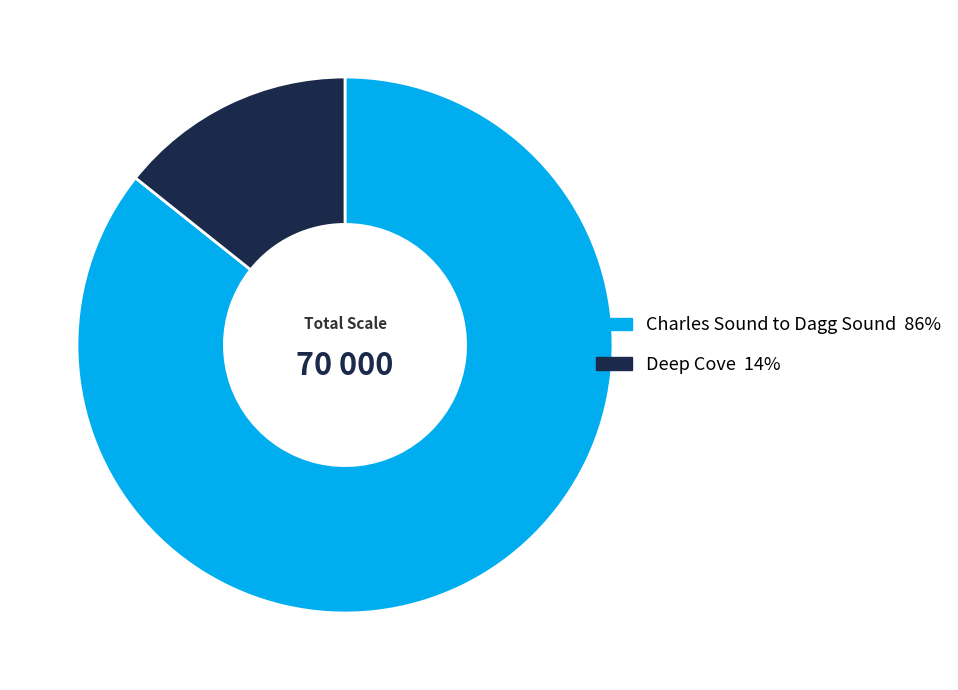

Do Charles Sound to Dagg Sound 86% and Deep Cove 14% together represent more than half of the pie?

Yes